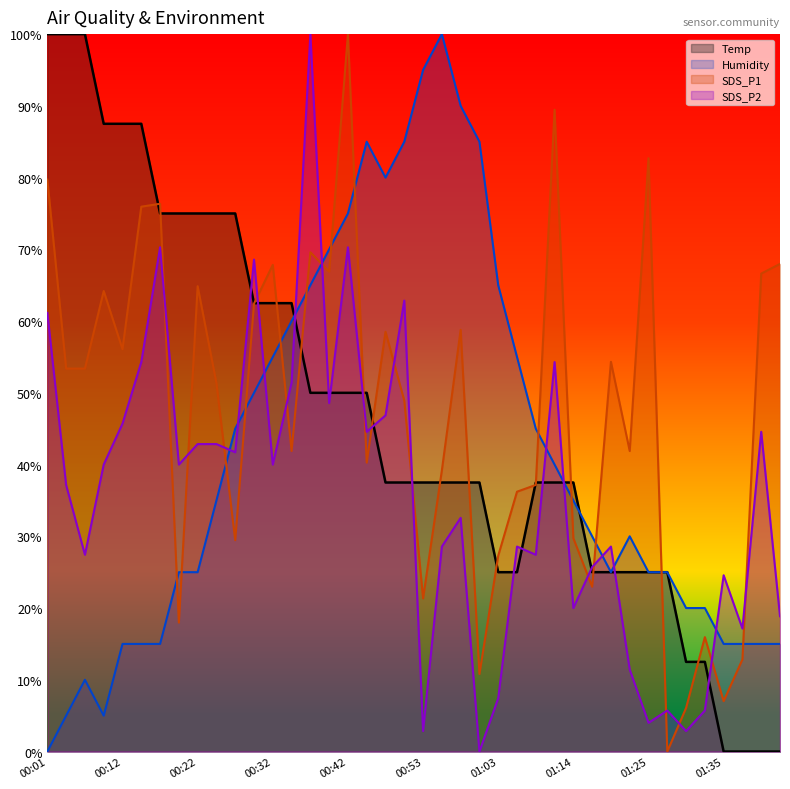

What is the difference between the second highest and second lowest values in the Humidity series?

90.0